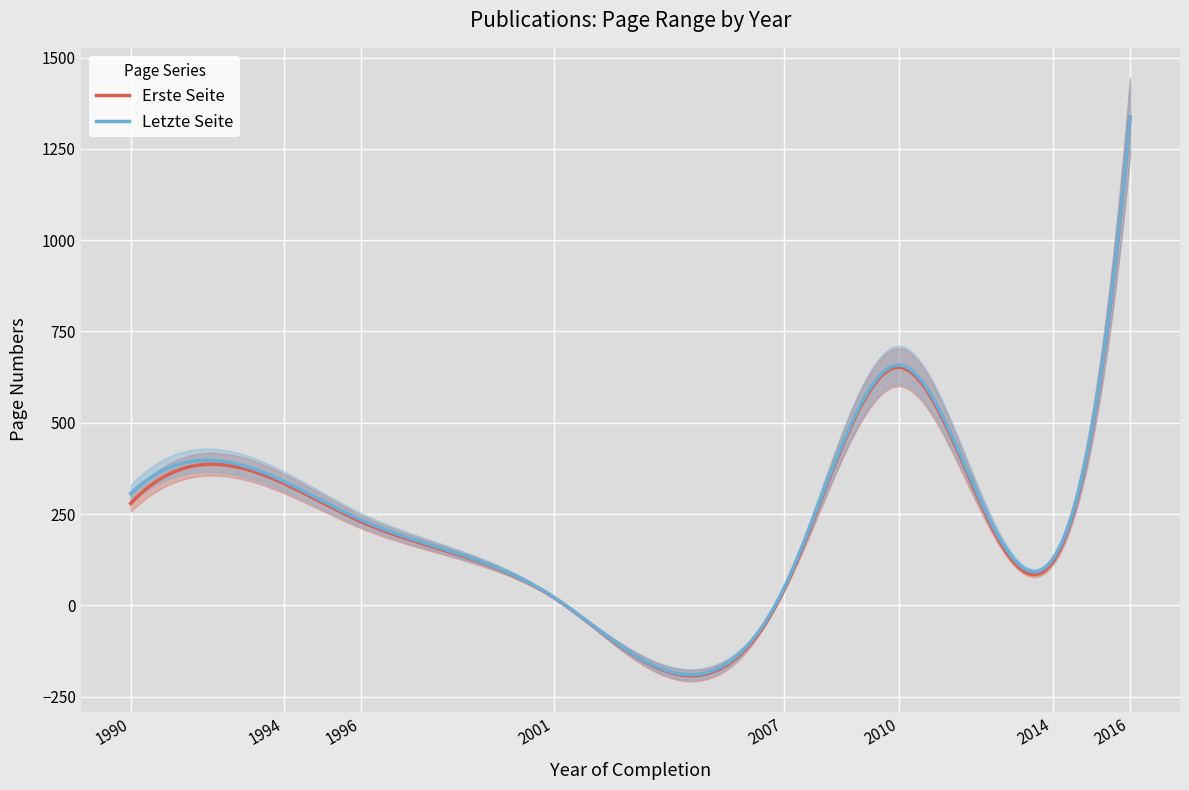

Which series has the largest total across all categories?

Letzte Seite